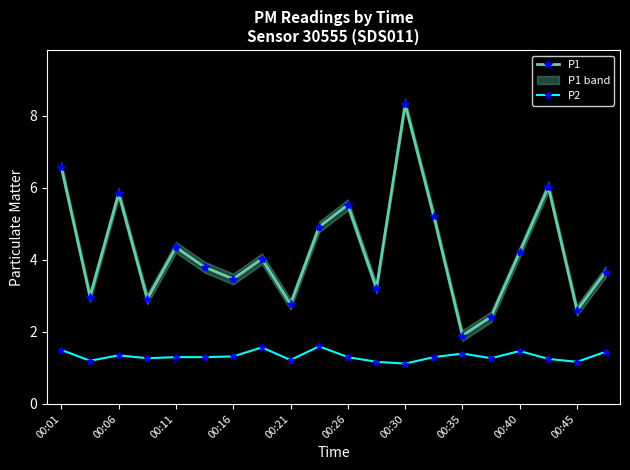

True or false: P1 and P2 cross at least once.

False